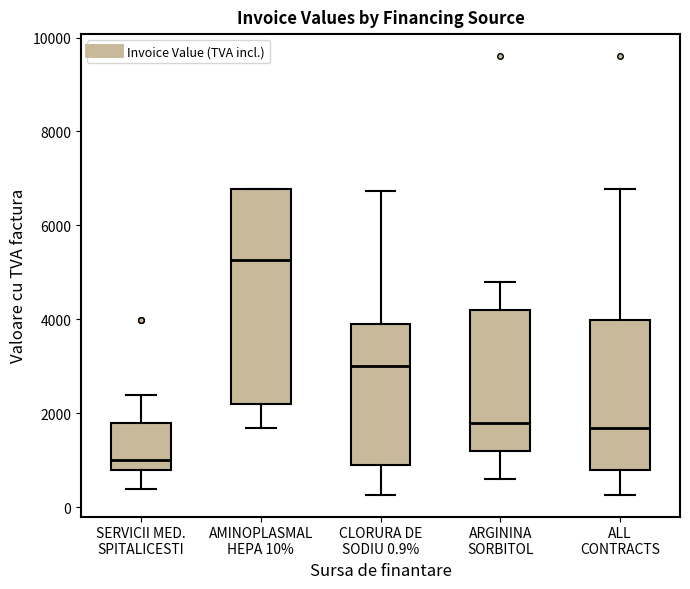

Where is the lower edge of the box for ALL CONTRACTS on the y-axis? The values are not printed on the chart, so give them approximately, as read against the axis.

800